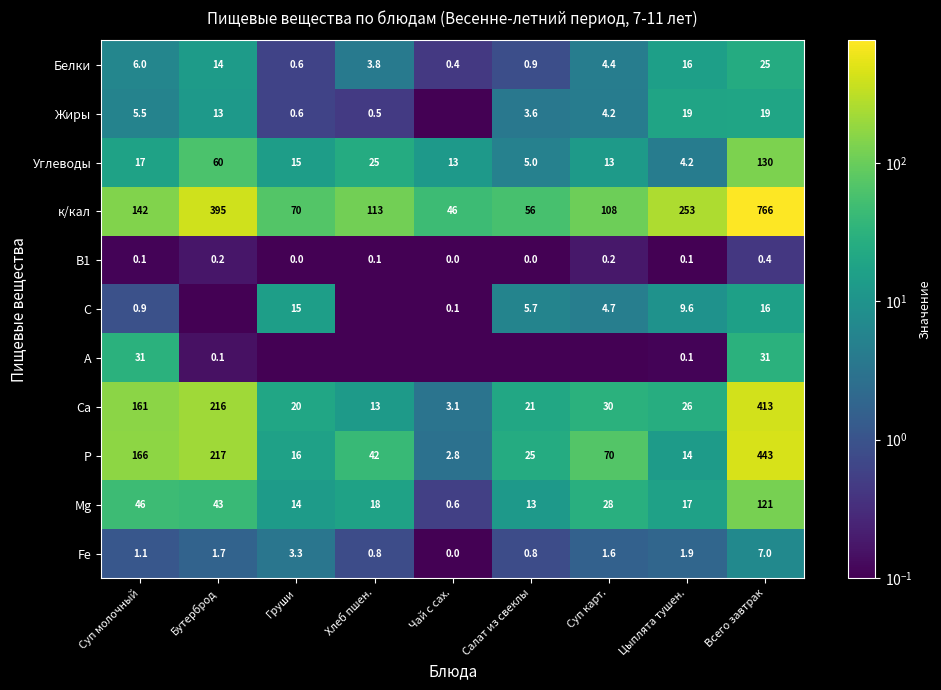

At which label does Са reach its minimum?

Чай с сах.